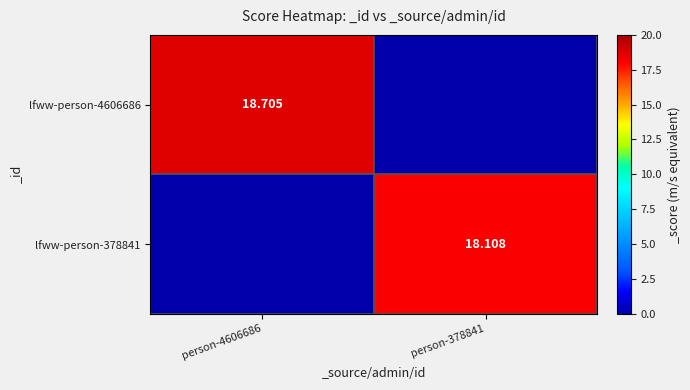

At person-4606686, list the series in order from largest to smallest.

lfww-person-4606686, lfww-person-378841